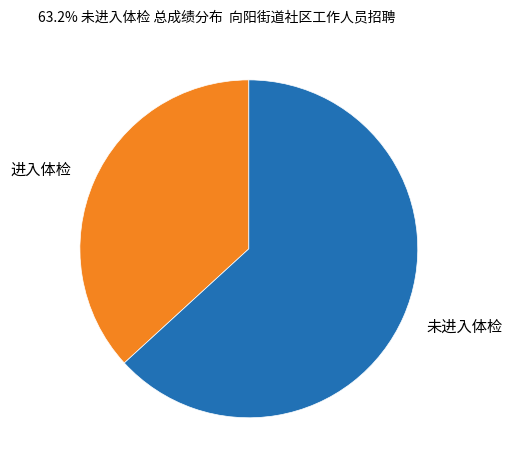

Count the number of slices in the pie.

2